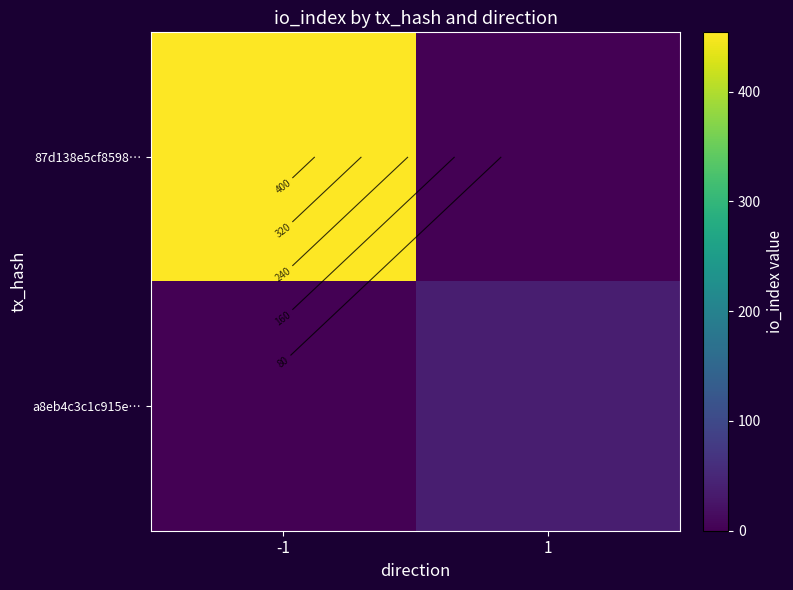

Which series has the widest spread of values?

87d138e5cf8598…